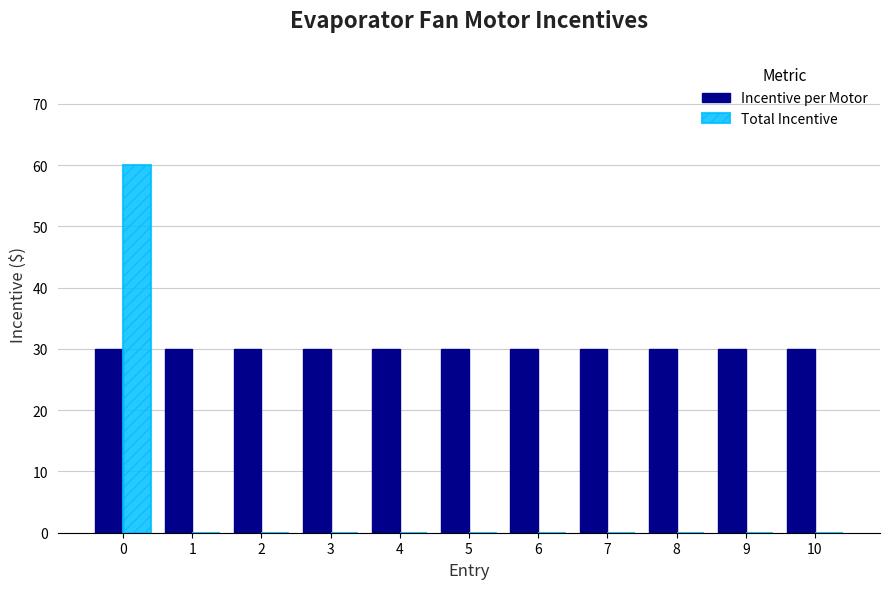

Are the bars horizontal?

No